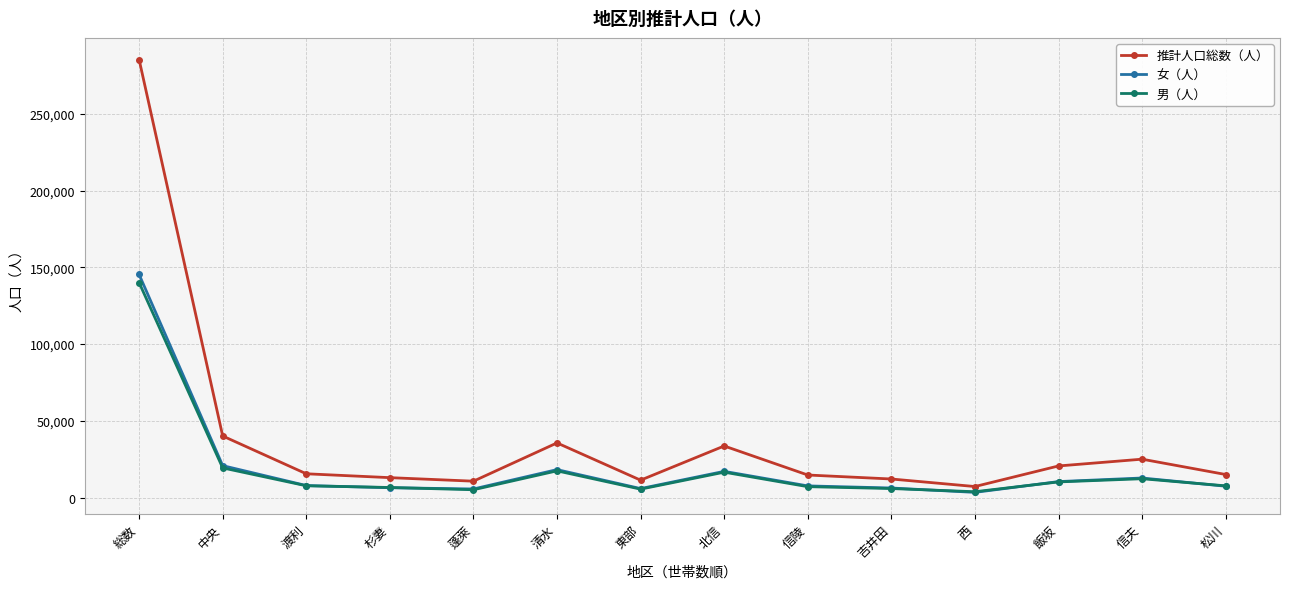

What is the total value across all series at 北信?

67202